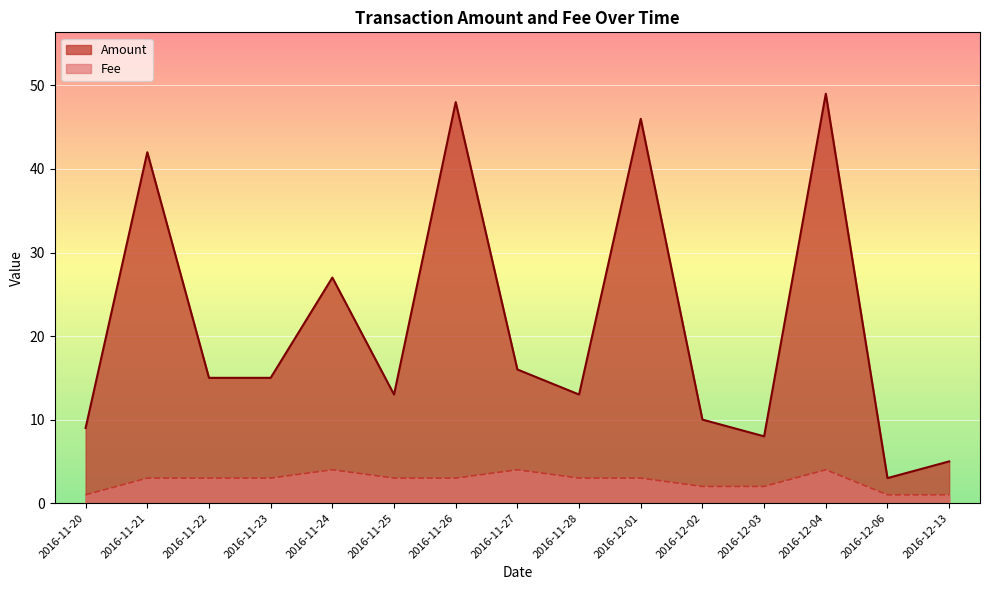

List the series in order of their overall mean, lowest first.

Fee, Amount